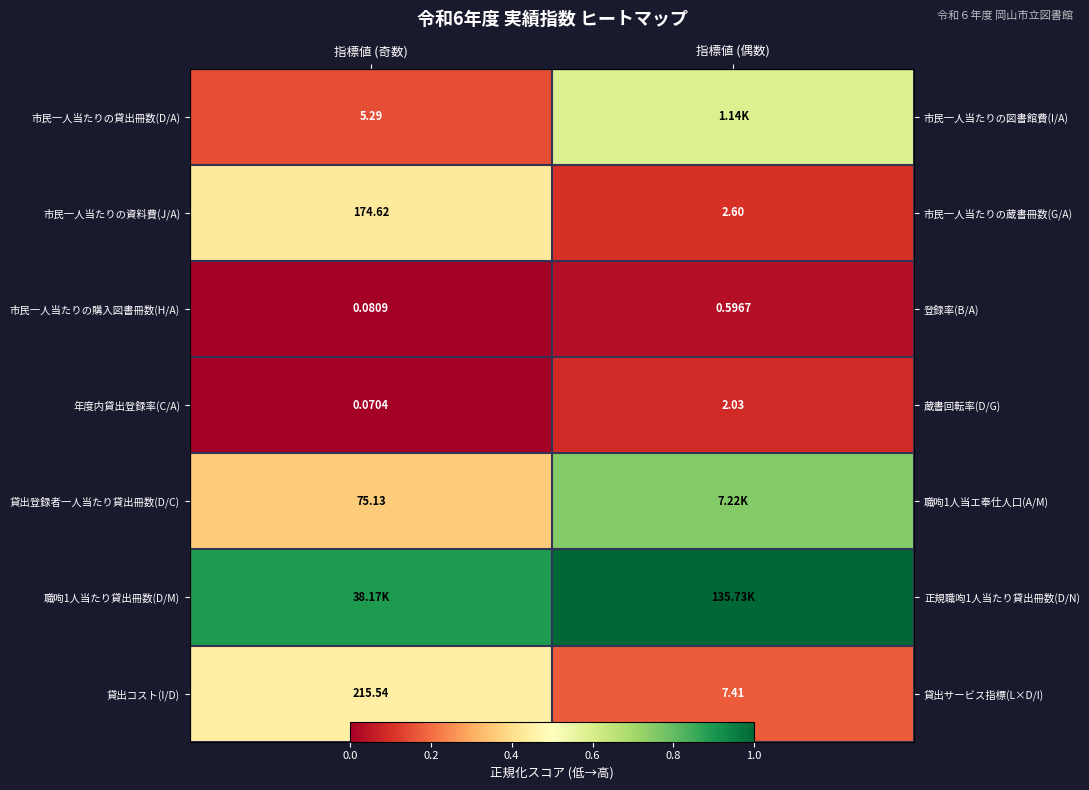

Rank the series at 指標値 (偶数) from highest to lowest value.

職呴1人当たり貸出冊数(D/M), 貸出登録者一人当たり貸出冊数(D/C), 市民一人当たりの貸出冊数(D/A), 貸出コスト(I/D), 市民一人当たりの資料費(J/A), 年度内貸出登録率(C/A), 市民一人当たりの購入図書冊数(H/A)